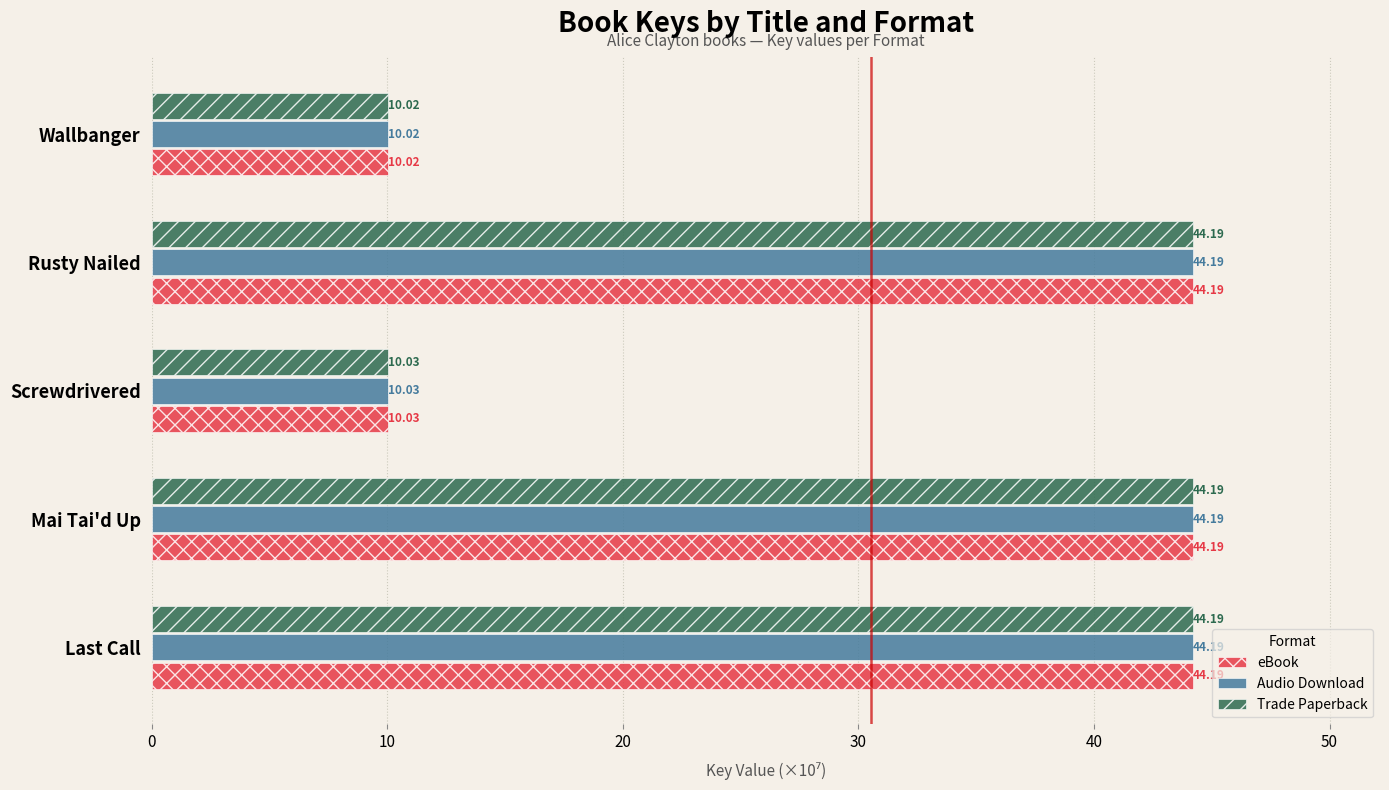

At which category does the chart reach its minimum across all series?

Wallbanger